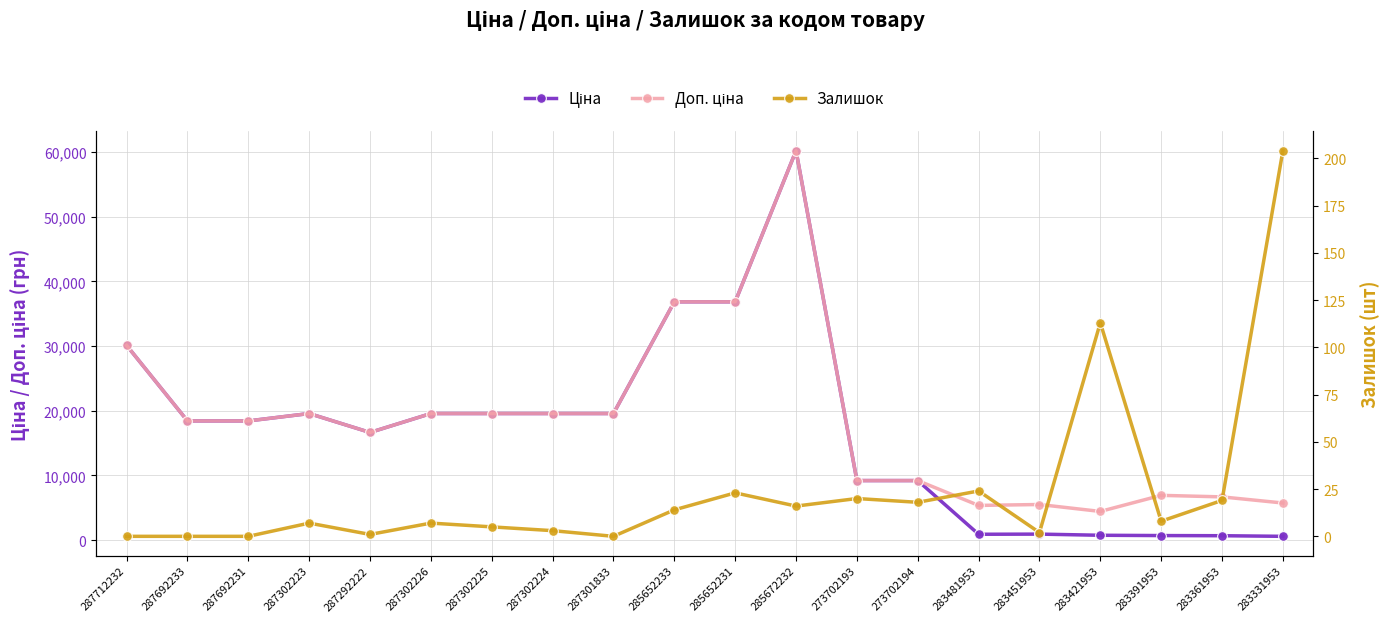

Reading left to right, what are all the values shown in this chart?

Ціна: 30102.8	18420.9	18420.9	19564.9	16636.8	19564.9	19564.9	19564.9	19564.9	36841.8	36841.8	60205.6	9196.3	9196.3	892.2	915.8	737.2	691.0	667.4	572.7
Доп. ціна: 30102.8	18420.9	18420.9	19564.9	16636.8	19564.9	19564.9	19564.9	19564.9	36841.8	36841.8	60205.6	9196.3	9196.3	5353.1	5495.0	4423.0	6910.3	6673.6	5727.0
Залишок: 0.0	0.0	0.0	7.0	1.0	7.0	5.0	3.0	0.0	14.0	23.0	16.0	20.0	18.0	24.0	2.0	113.0	8.0	19.0	204.0